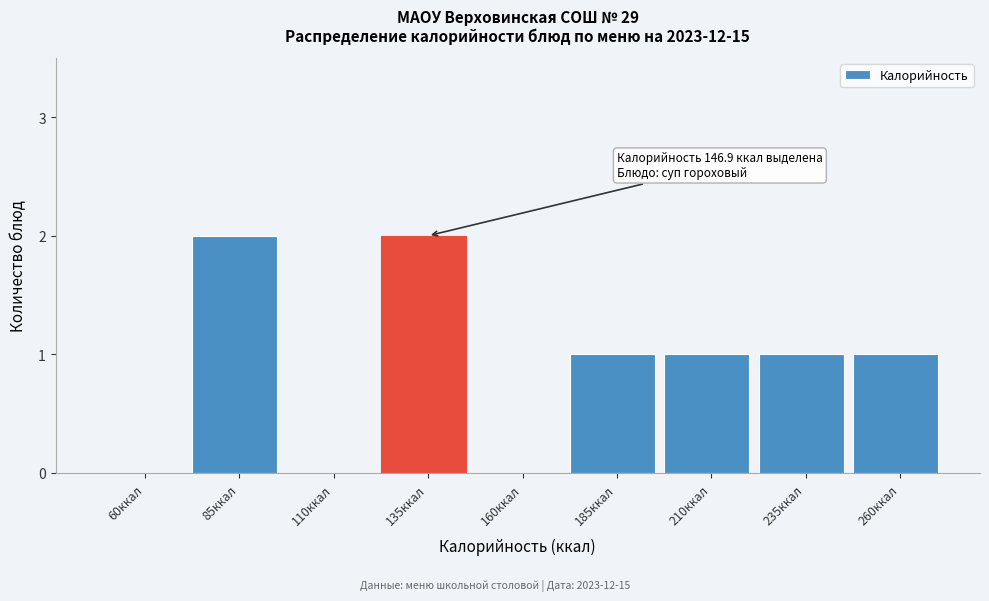

Reading right to left, extract all data points from this chart.

260ккал=1	235ккал=1	210ккал=1	185ккал=1	160ккал=0	135ккал=2	110ккал=0	85ккал=2	60ккал=0